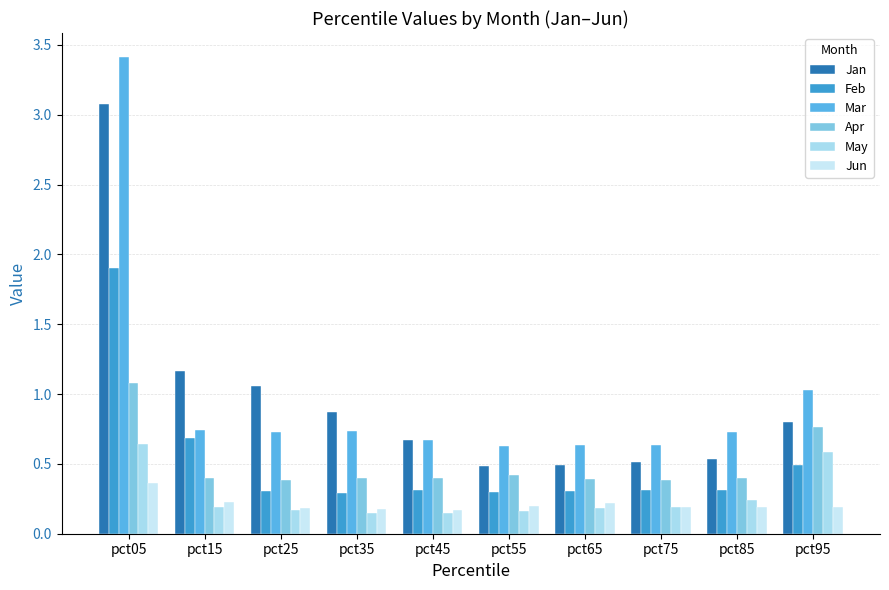

Count the number of categories in the chart.

10